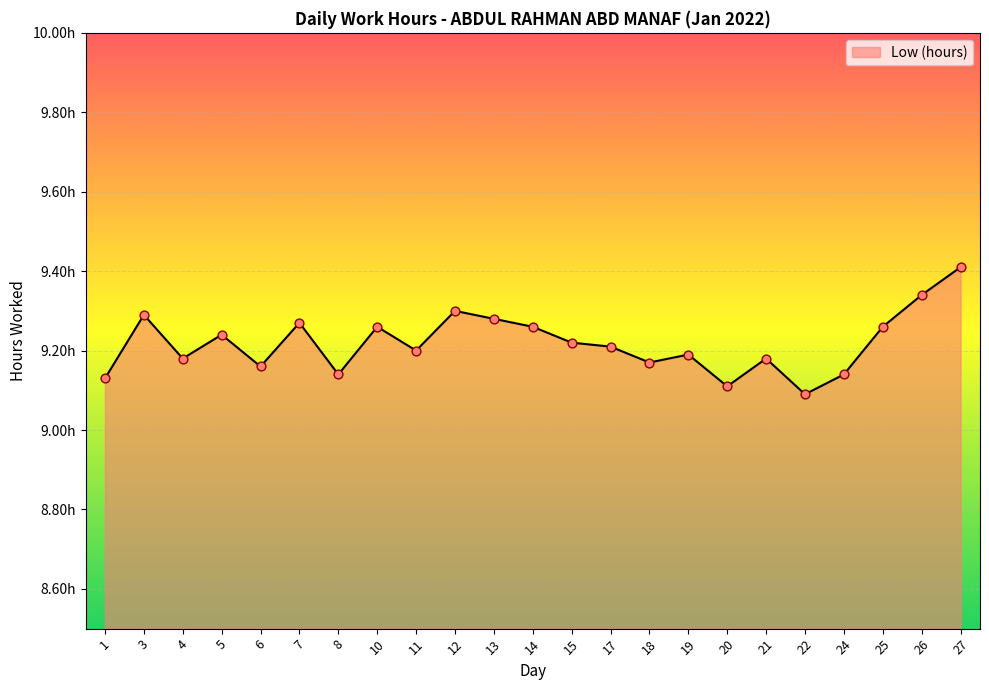

What is the ratio of the value at 27 to the value at 25?

1.0